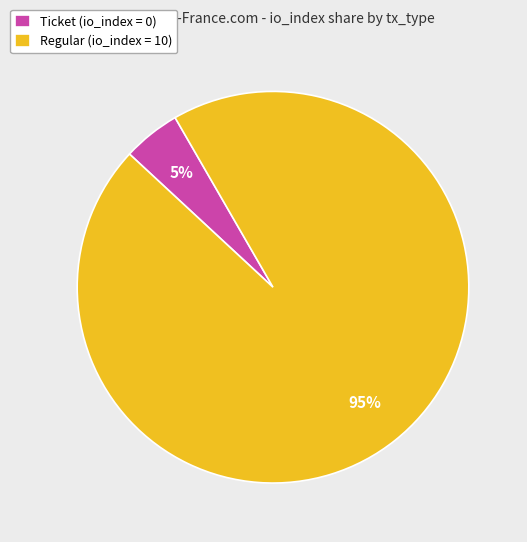

Which slice is the largest?

Regular (io_index = 10)